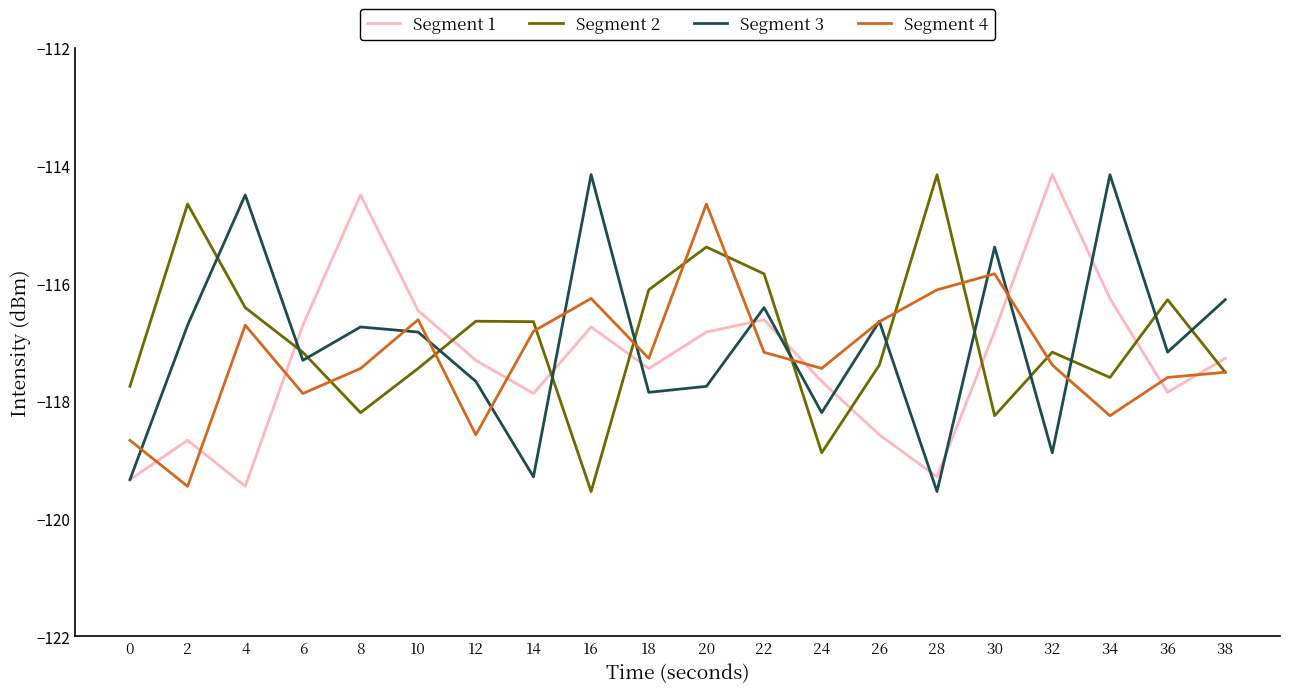

Is it true that Segment 2 equals -117.4 at 26?

True